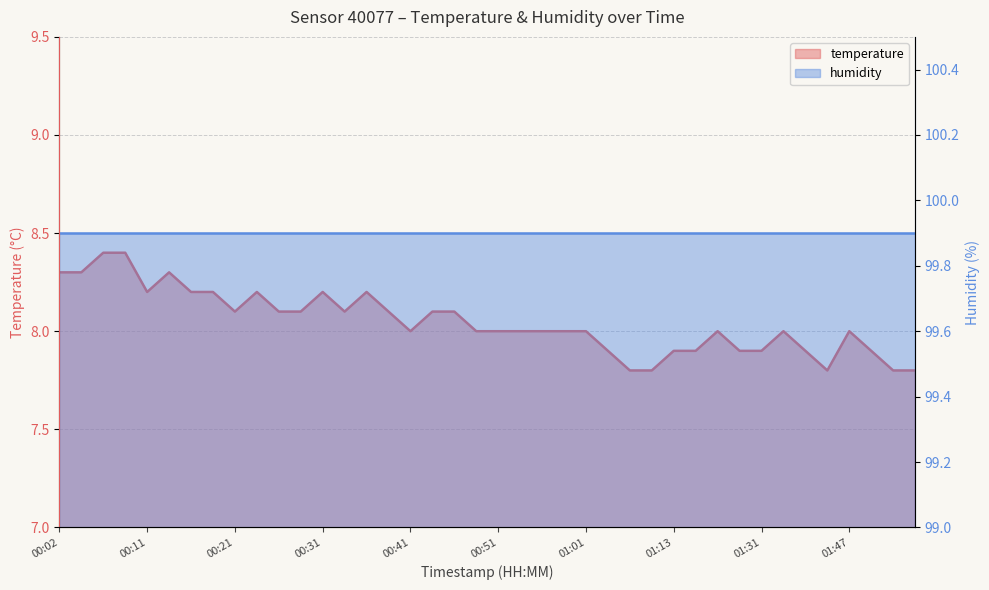

What is the value of the 23rd point from the left?

8.0